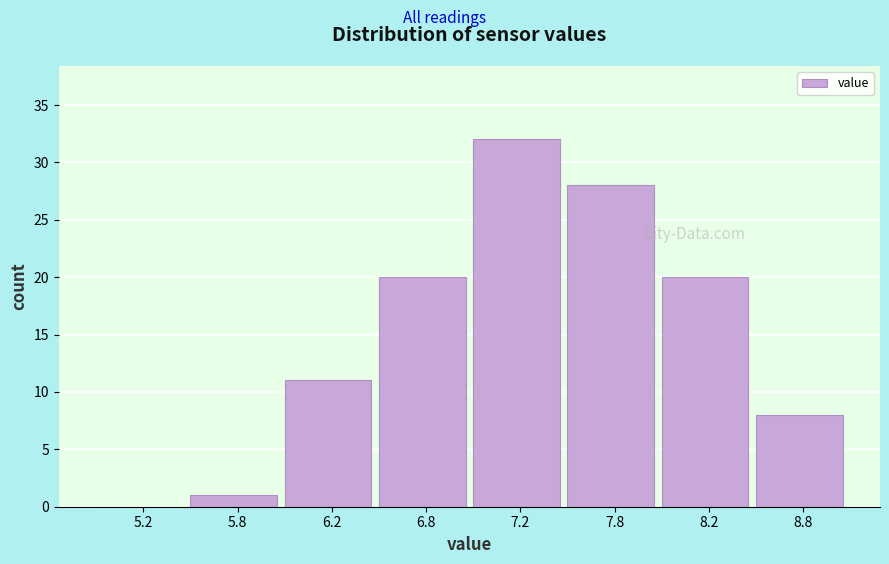

Reading left to right, list all the values displayed in this chart.

5.2=0	5.8=1	6.2=11	6.8=20	7.2=32	7.8=28	8.2=20	8.8=8